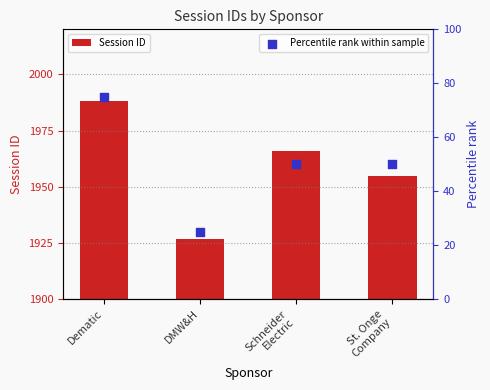

Which series has the largest Y range (max minus min)?

Session ID